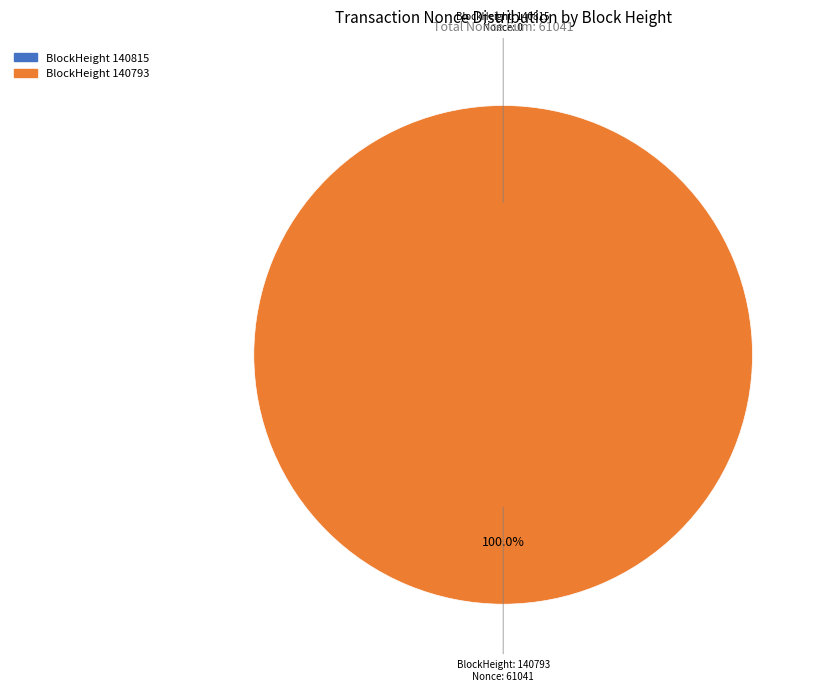

To the nearest percent, what is the difference between the largest and smallest slice percentages?

100%